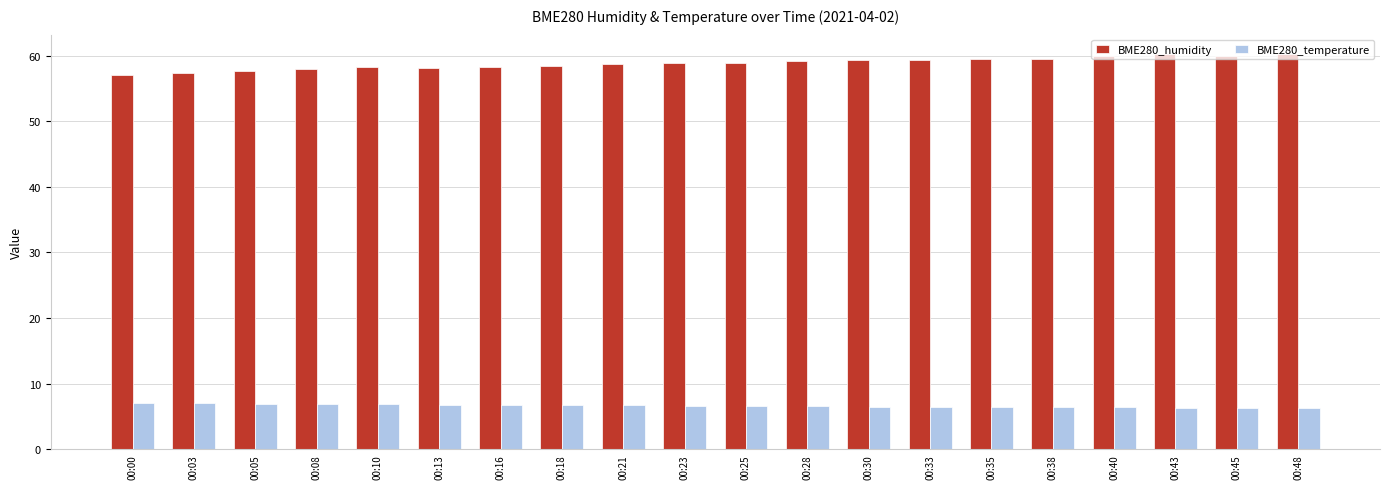

What is the difference between the highest and lowest values at 00:38?

53.1